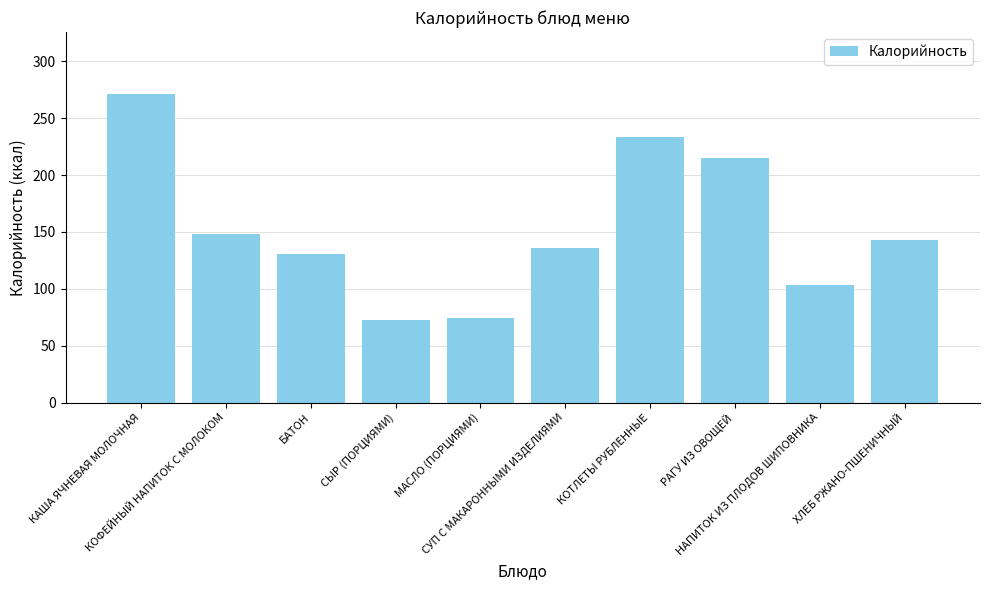

Reading left to right, extract all data points from this chart.

КАША ЯЧНЕВАЯ МОЛОЧНАЯ=271.3	КОФЕЙНЫЙ НАПИТОК С МОЛОКОМ=148.0	БАТОН=131.0	СЫР (ПОРЦИЯМИ)=72.8	МАСЛО (ПОРЦИЯМИ)=74.8	СУП С МАКАРОННЫМИ ИЗДЕЛИЯМИ=135.8	КОТЛЕТЫ РУБЛЕННЫЕ=233.4	РАГУ ИЗ ОВОЩЕЙ=215.1	НАПИТОК ИЗ ПЛОДОВ ШИПОВНИКА=103.0	ХЛЕБ РЖАНО-ПШЕНИЧНЫЙ=142.8